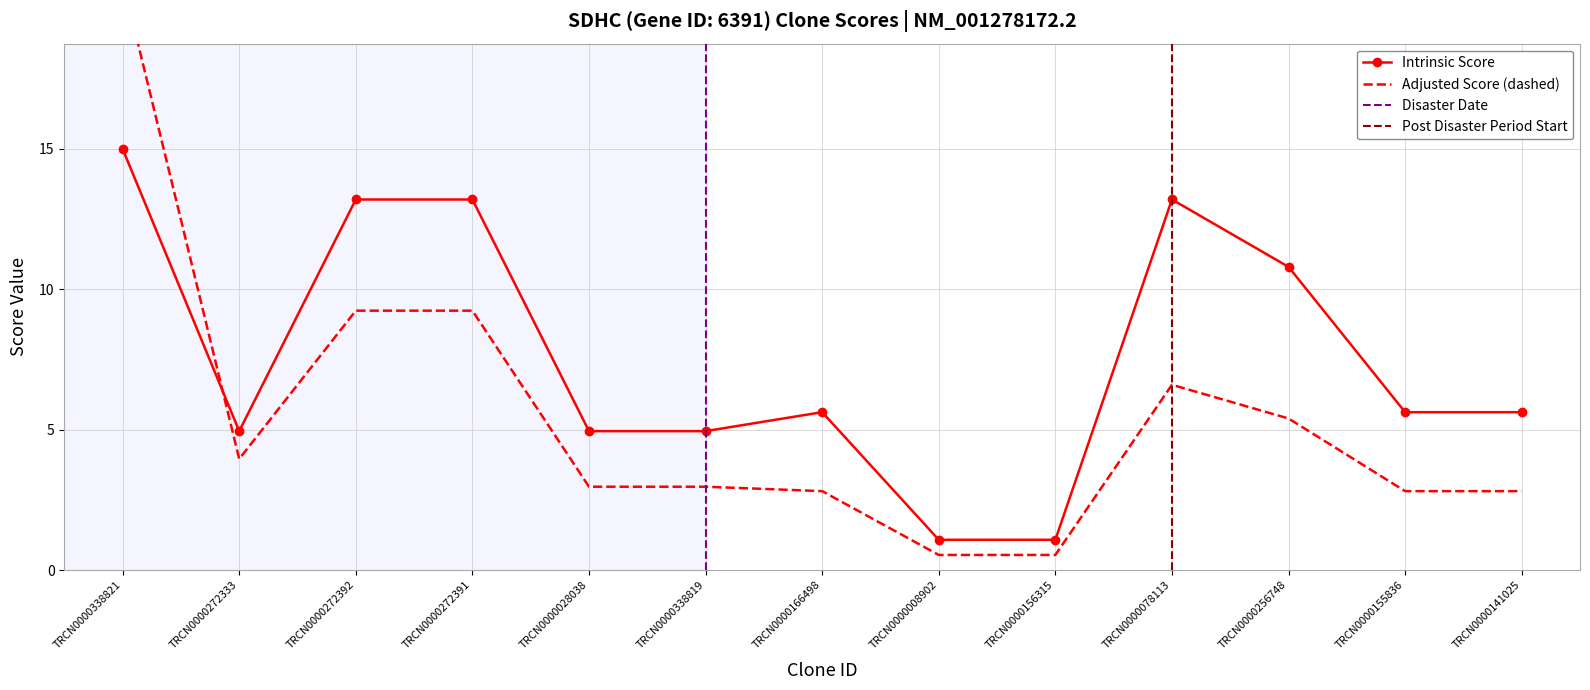

In Intrinsic Score, how many points are higher than both neighbors (excluding endpoints)?

2